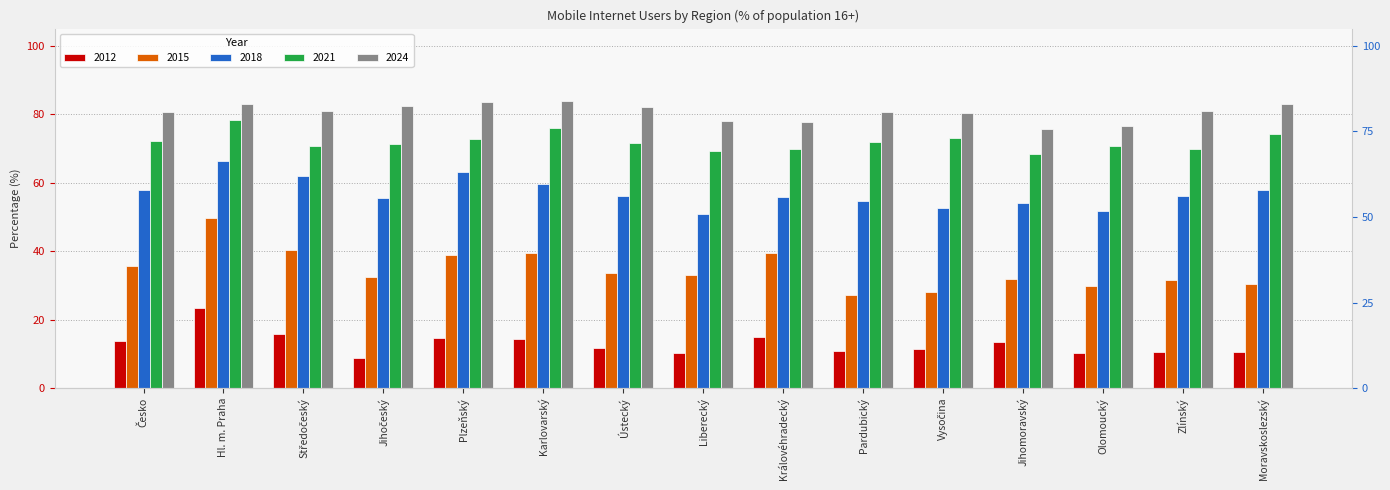

Is it true that 2018 equals 93.2 at Jihomoravský?

False